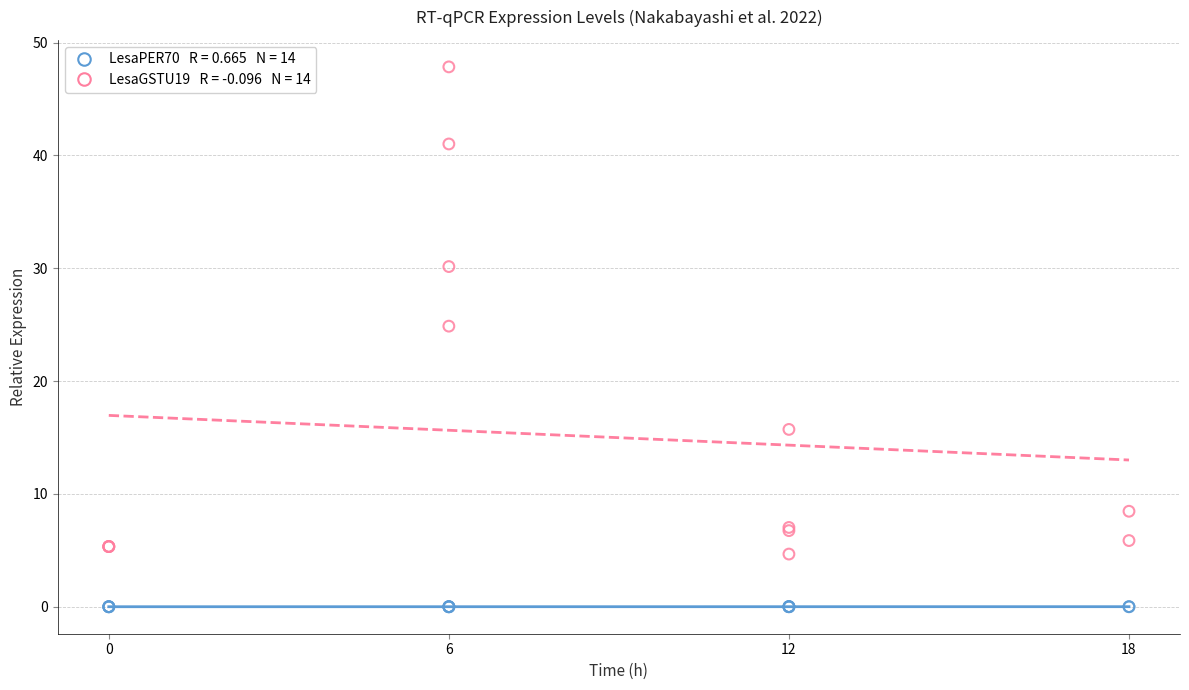

Across all series, what Y value is closest to 23?

24.9